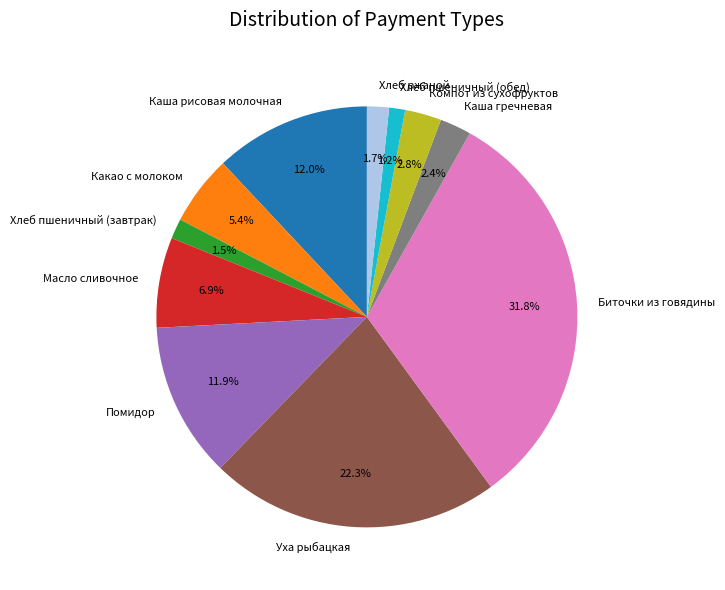

To the nearest percent, what portion does Каша рисовая молочная represent?

12%